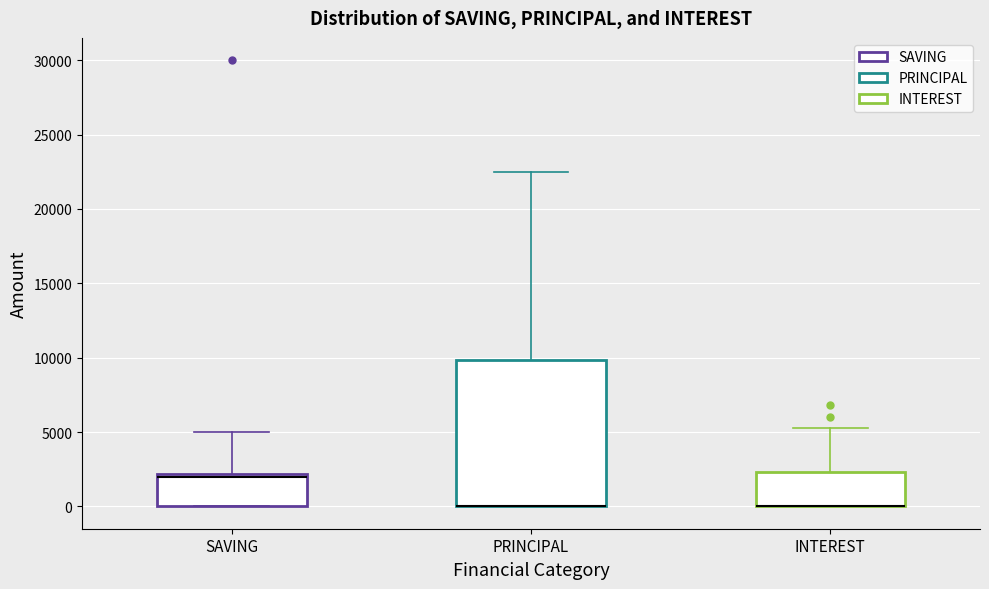

Comparing the boxes themselves (not the whiskers), which one is the tallest?

PRINCIPAL